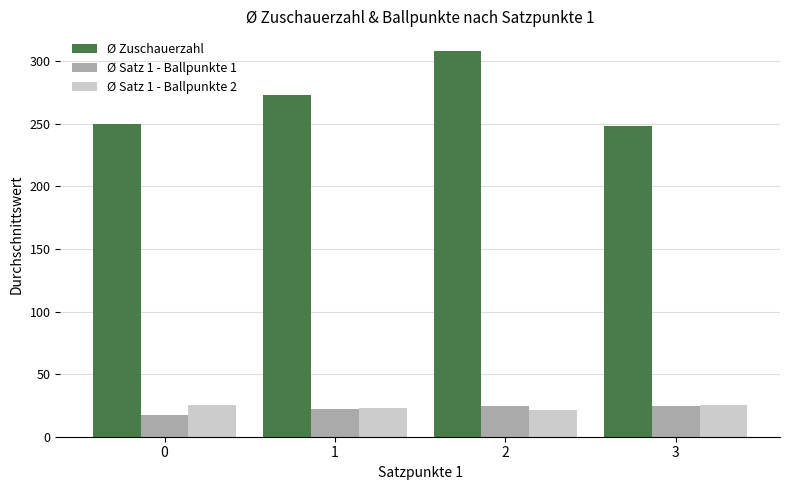

Which series has the largest range (max minus min)?

Ø Zuschauerzahl